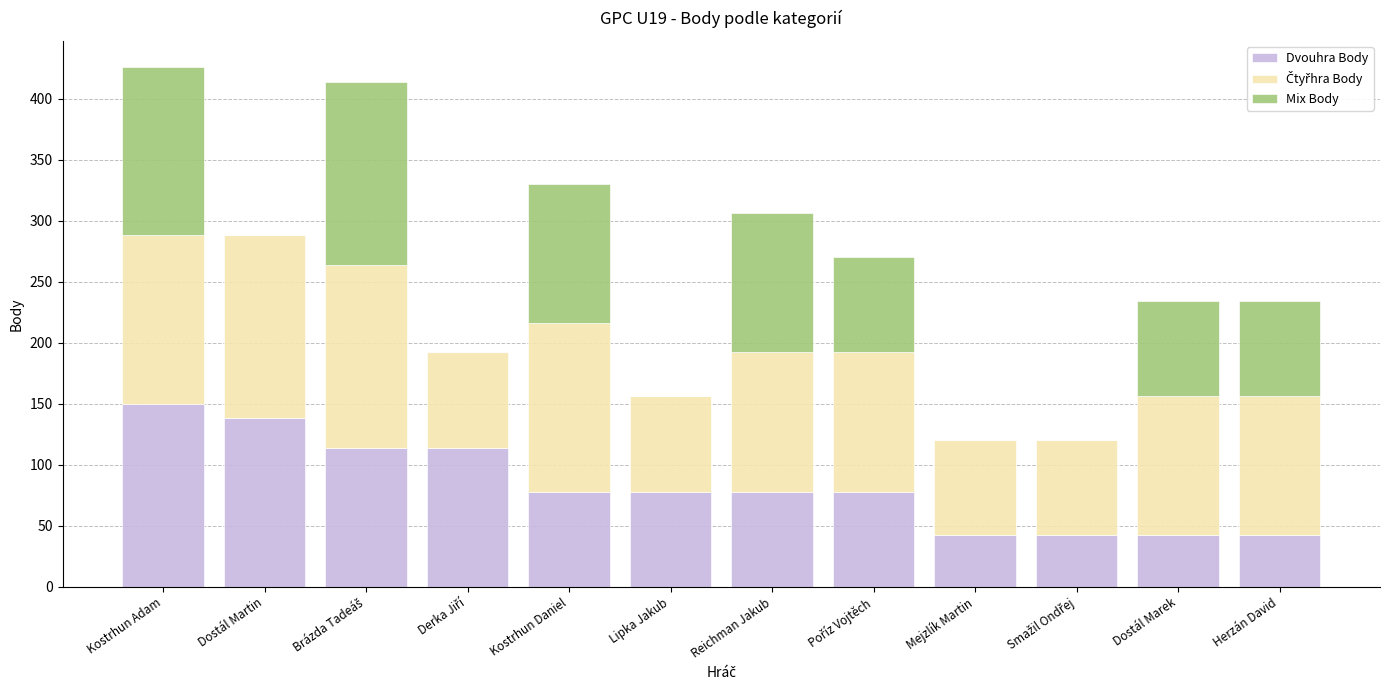

What is the highest value of the Dvouhra Body series?

150